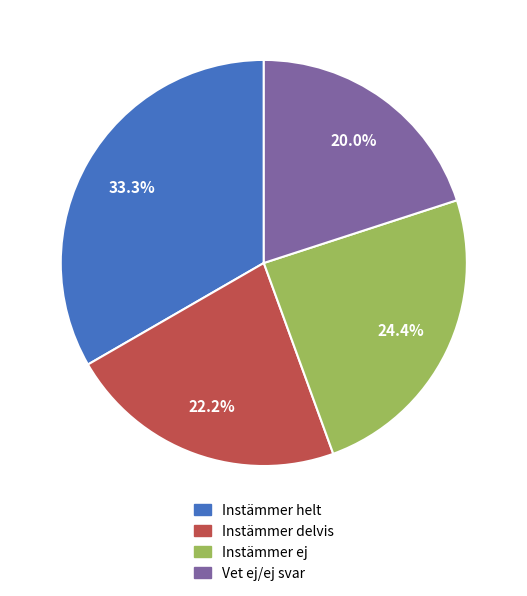

Count the number of slices in the pie.

4